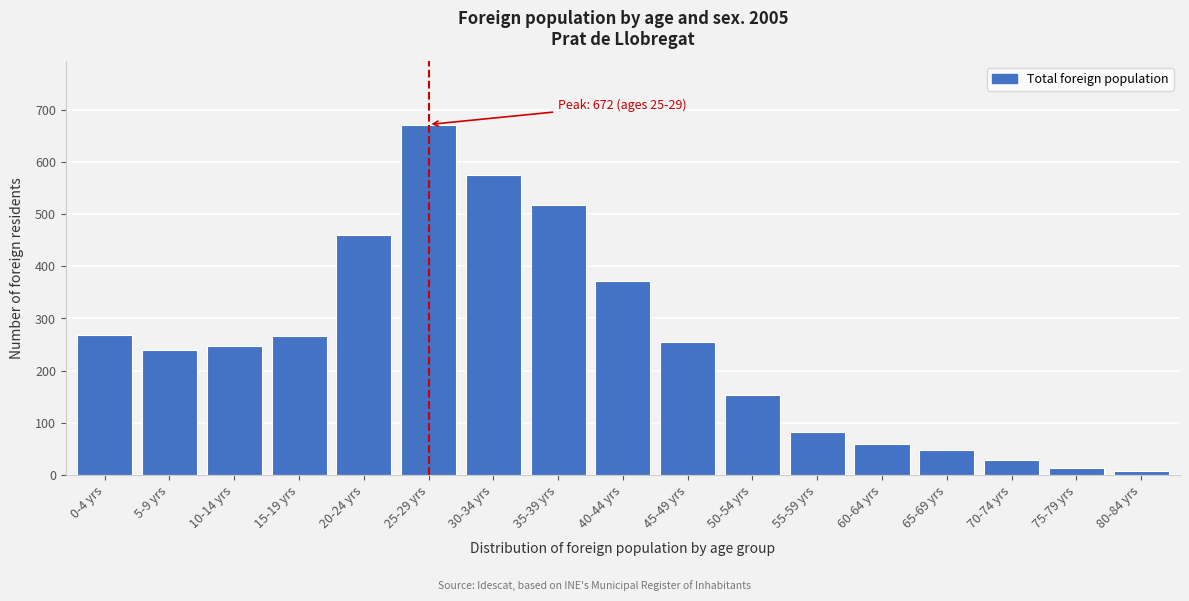

What is the ratio of the value at 45-49 yrs to the value at 70-74 yrs?

9.1